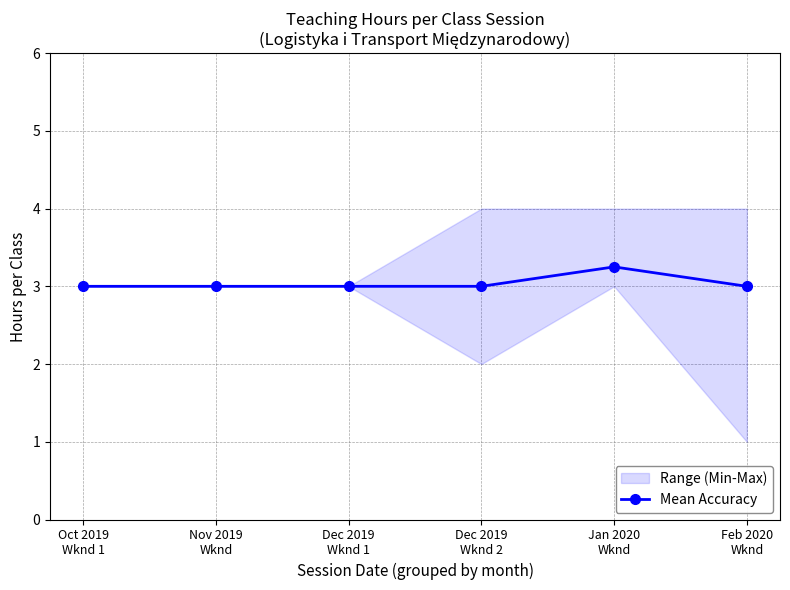

Rank the categories by value from lowest to highest.

Oct 2019
Wknd 1, Nov 2019
Wknd, Dec 2019
Wknd 1, Dec 2019
Wknd 2, Feb 2020
Wknd, Jan 2020
Wknd